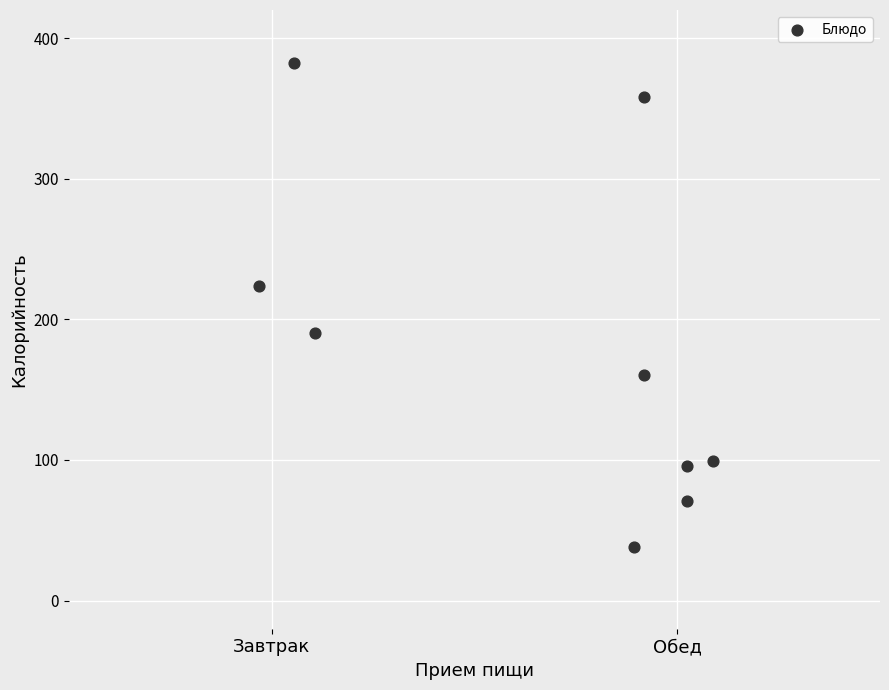

What Y value in the scatter plot is closest to 210?

224.0